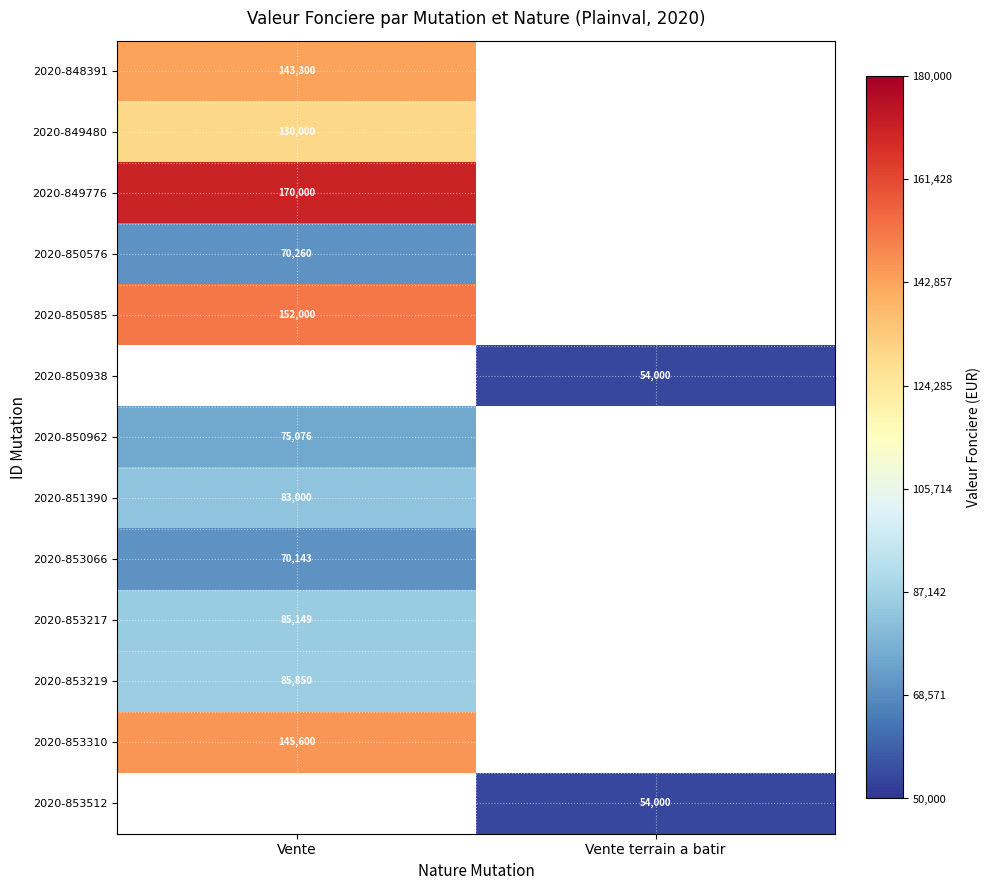

True or false: 2020-850938 has a value of 54000 at Vente terrain a batir.

True